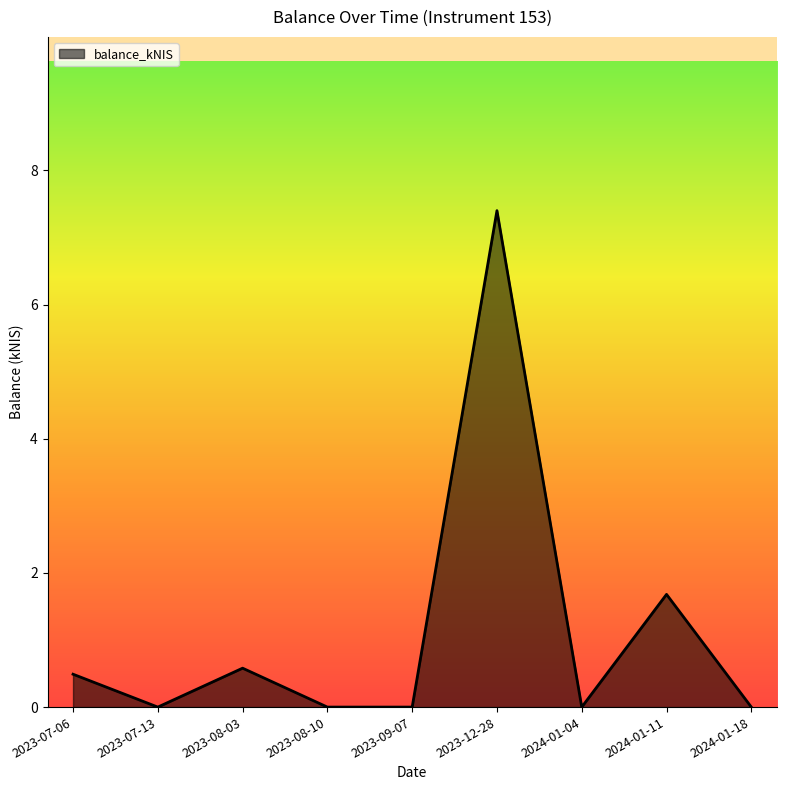

Reading right to left, what are all the values shown in this chart?

0.0	1.7	0.0	7.4	0.0	0.0	0.6	0.0	0.5